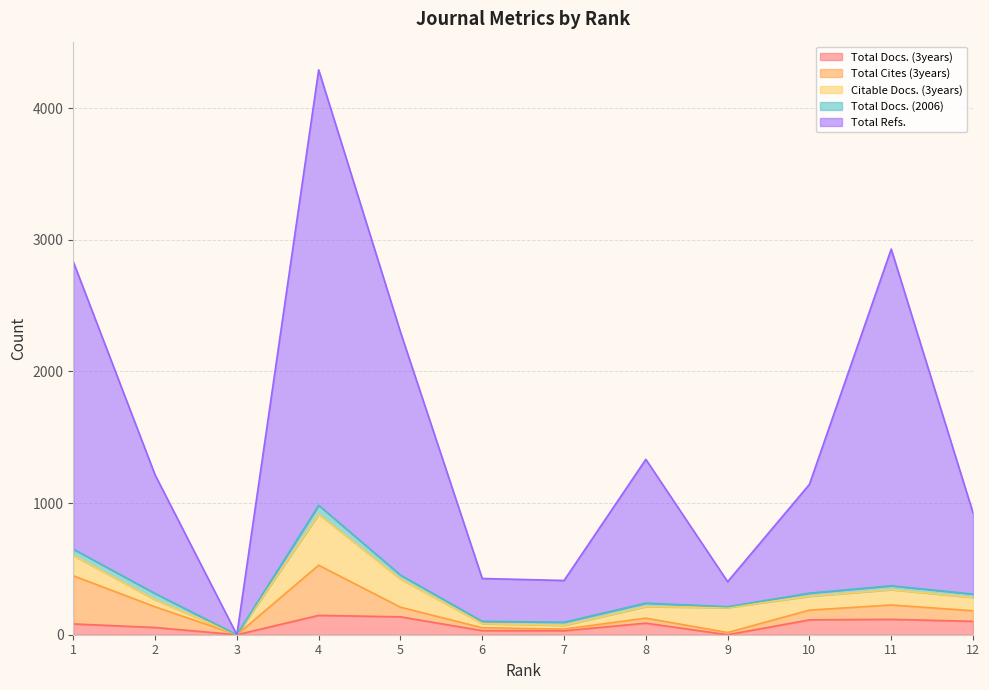

True or false: Total Docs. (2006) and Citable Docs. (3years) cross at least once.

False